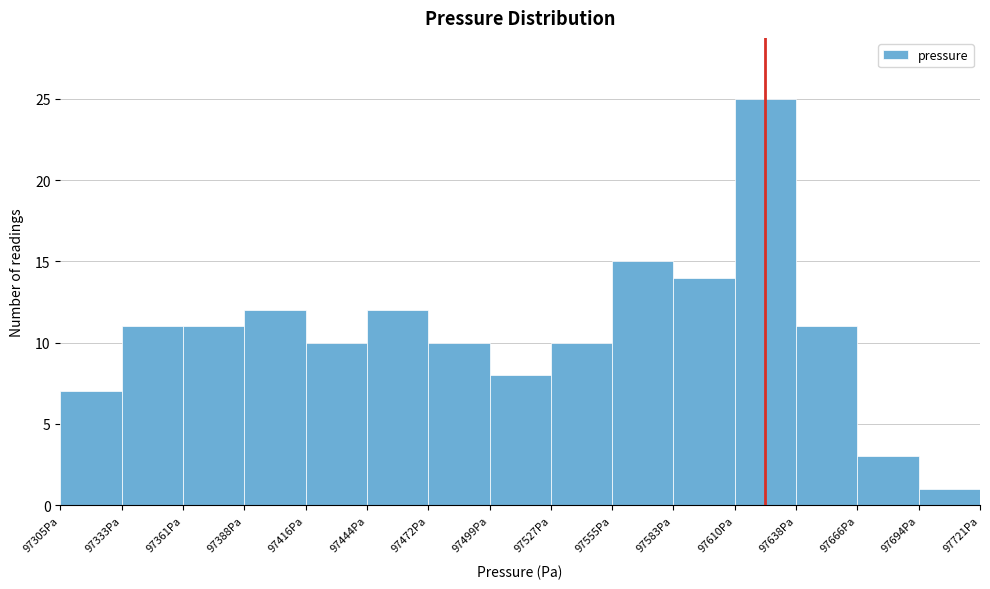

Reading left to right, list every bar in this chart as the range it spans on the x-axis followed by its height. Neither the bar edges nor the heights are printed on the chart, so give them approximately, as read against the axes.

97305 to 97335: 7
97335 to 97360: 11
97360 to 97390: 11
97390 to 97415: 12
97415 to 97445: 10
97445 to 97470: 12
97470 to 97500: 10
97500 to 97525: 8
97525 to 97555: 10
97555 to 97585: 15
97585 to 97610: 14
97610 to 97640: 25
97640 to 97665: 11
97665 to 97695: 3
97695 to 97720: 1